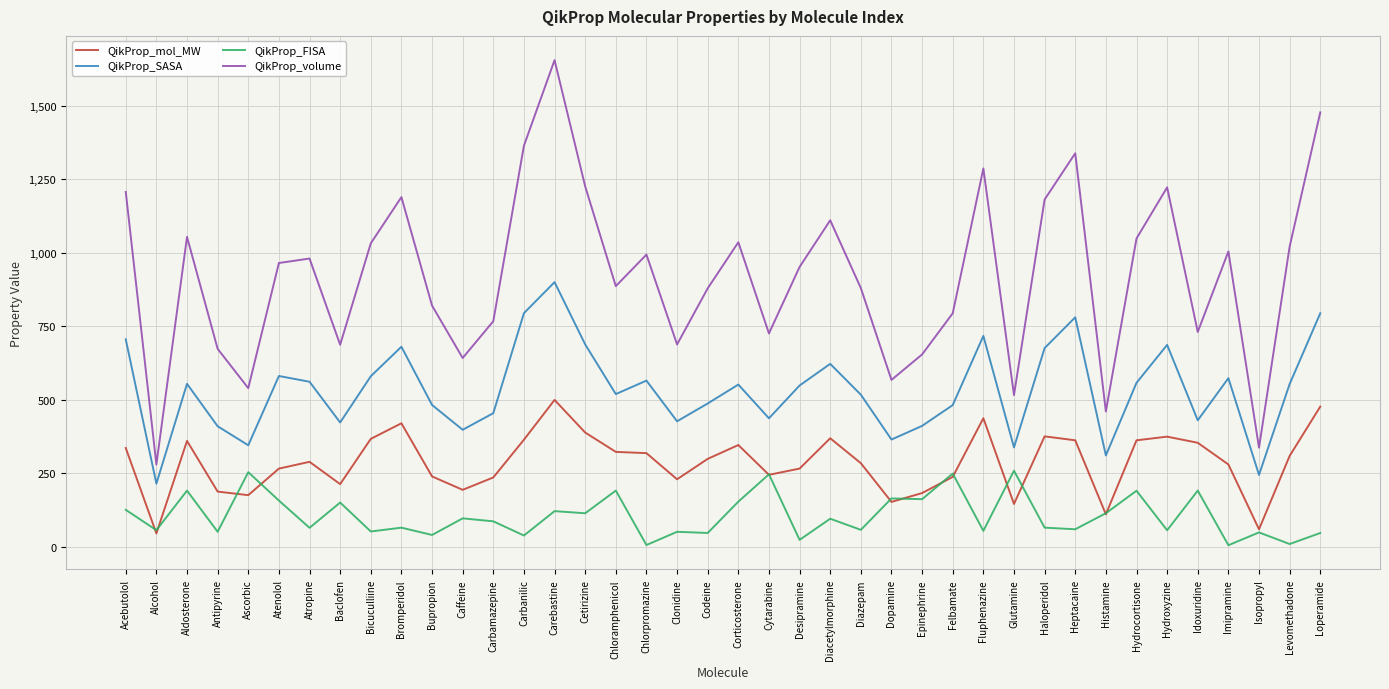

At how many categories does at least one series exceed 113?

40